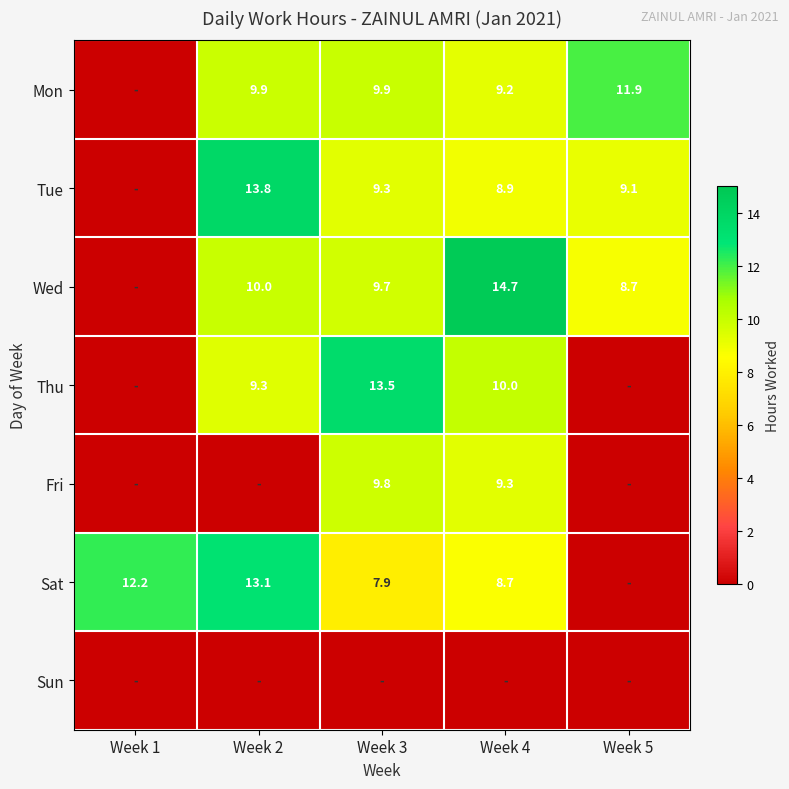

True or false: Wed has a value of 4.7 at Week 5.

False